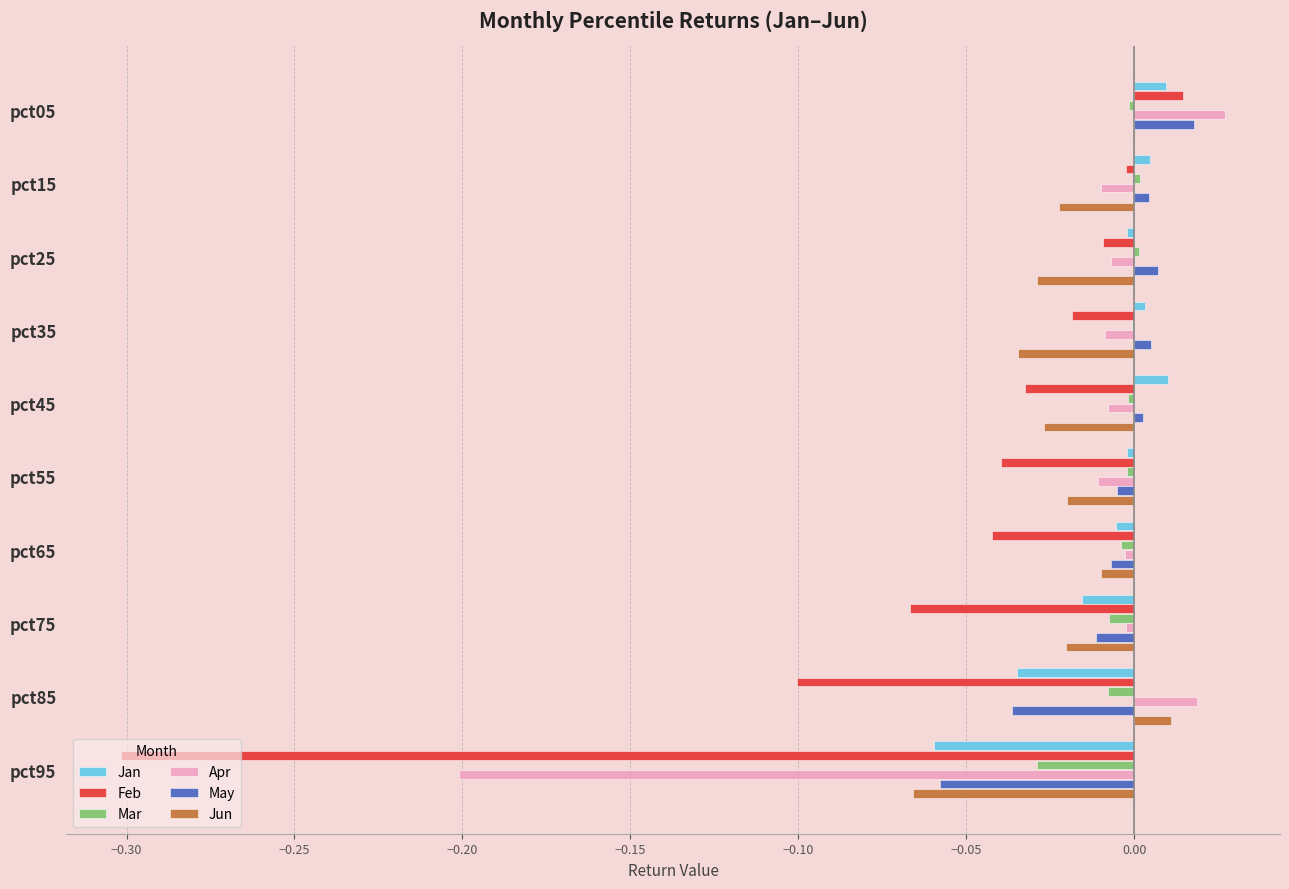

At which label does Jun reach its peak?

pct85